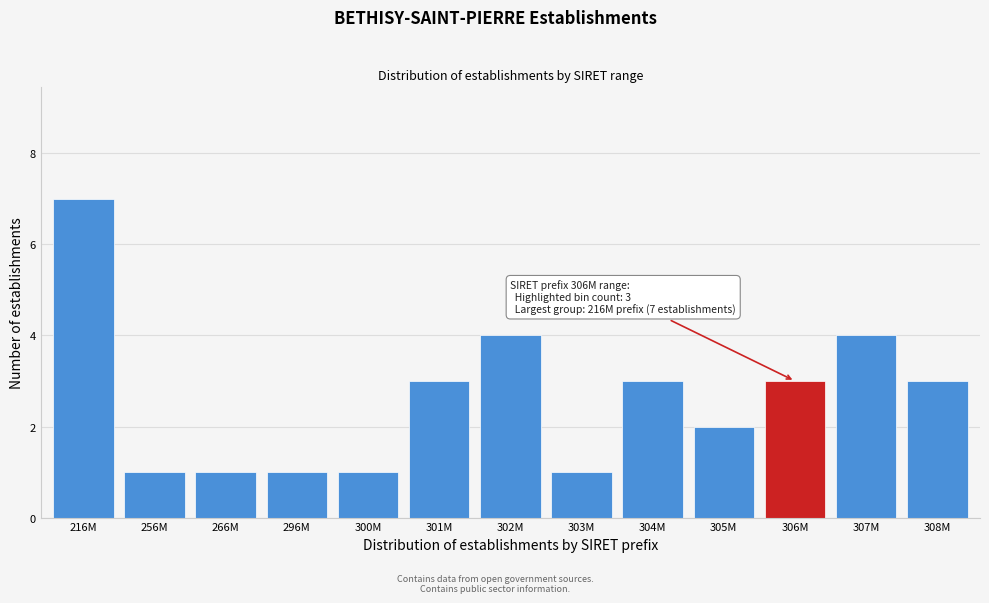

Reading left to right, transcribe all the data shown in this chart.

216M=7	256M=1	266M=1	296M=1	300M=1	301M=3	302M=4	303M=1	304M=3	305M=2	306M=3	307M=4	308M=3